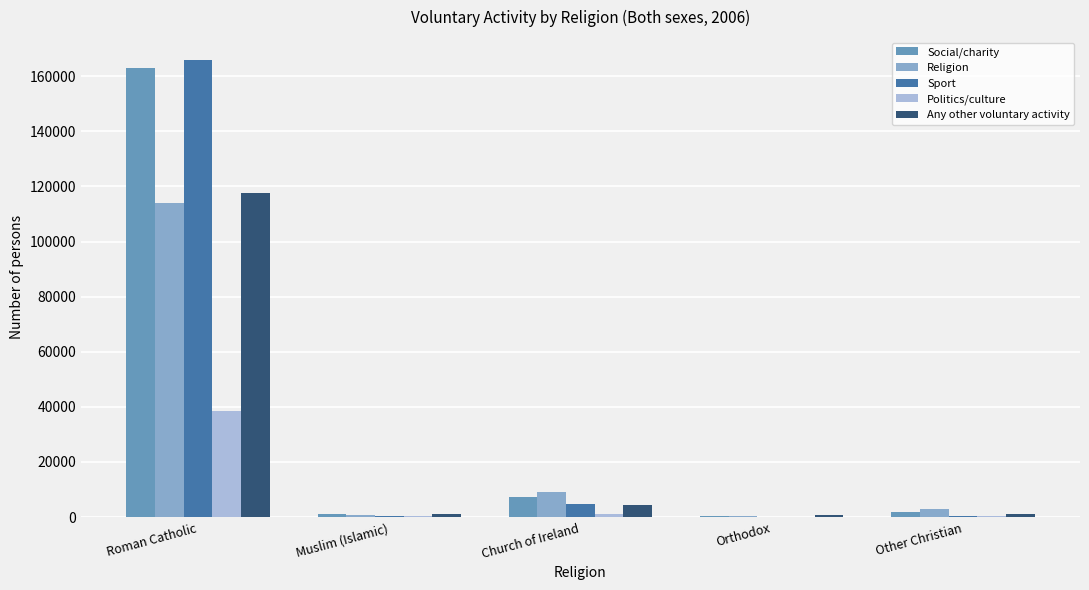

At which label does Sport reach its peak?

Roman Catholic